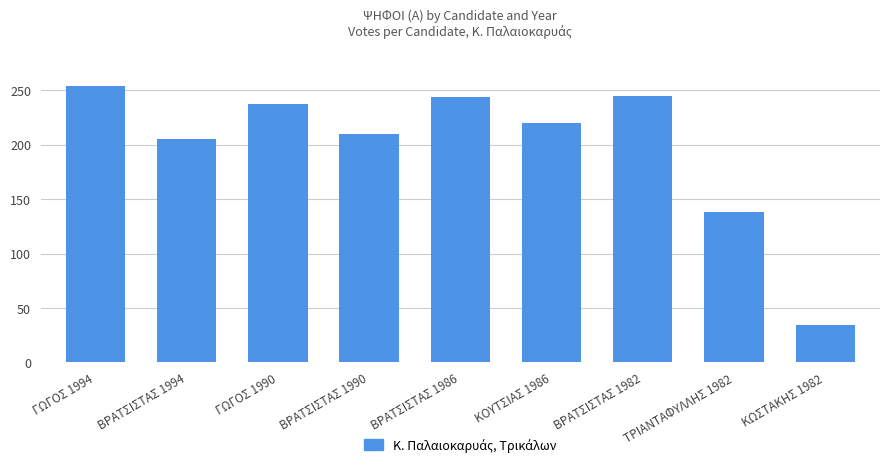

Between ΒΡΑΤΣΙΣΤΑΣ 1982 and ΒΡΑΤΣΙΣΤΑΣ 1994, which is larger?

ΒΡΑΤΣΙΣΤΑΣ 1982